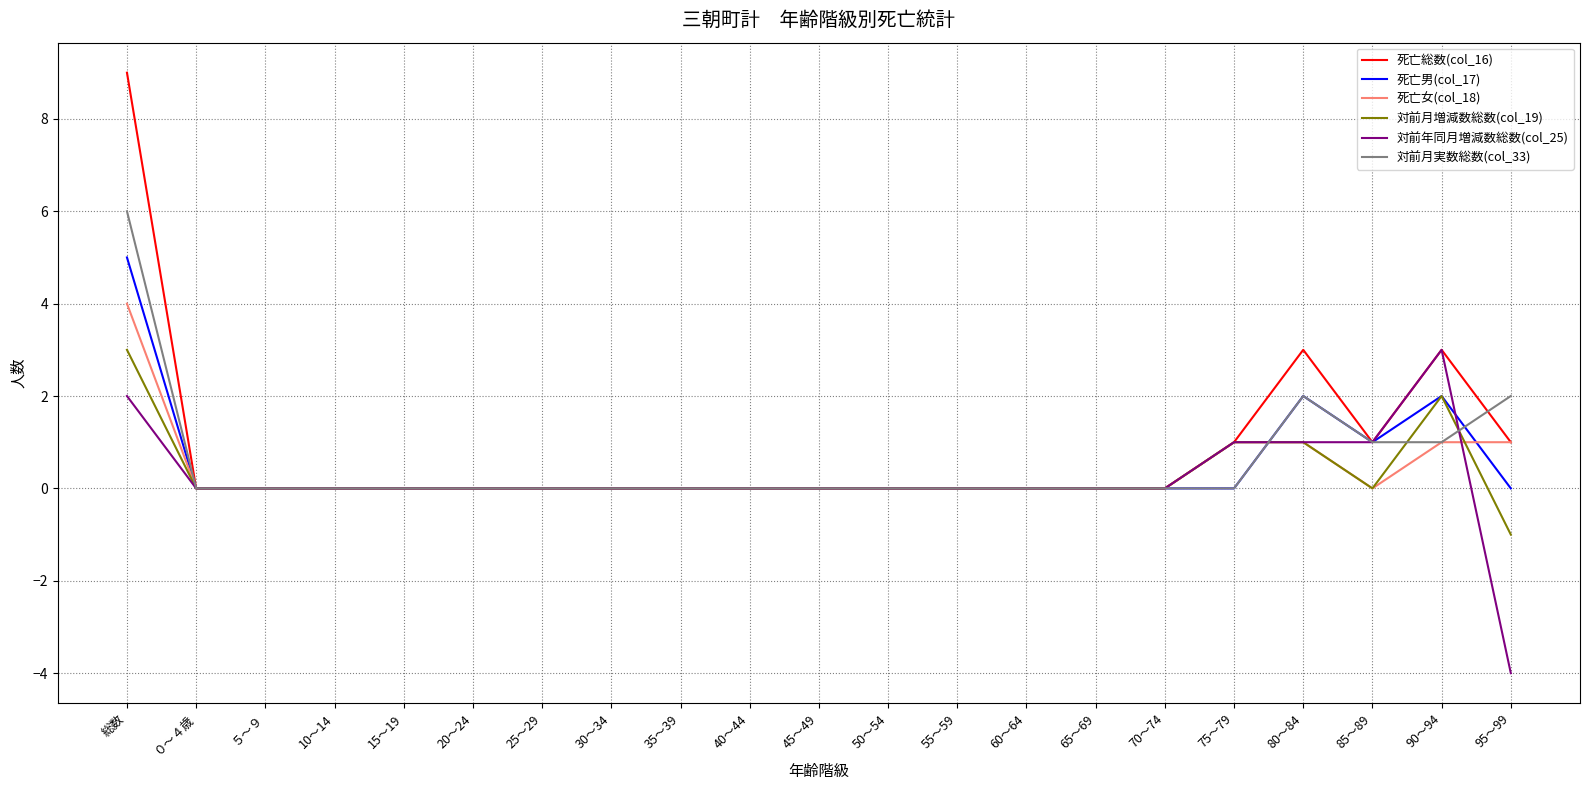

What is the total value across all series at 90～94?

12